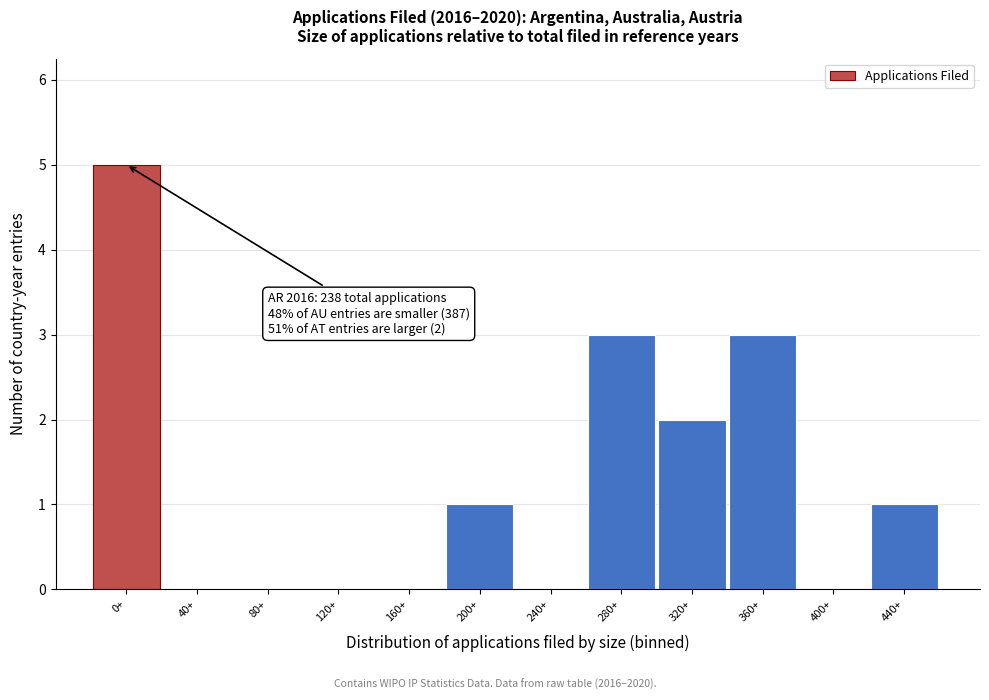

Reading right to left, transcribe all the data shown in this chart.

440+=1	400+=0	360+=3	320+=2	280+=3	240+=0	200+=1	160+=0	120+=0	80+=0	40+=0	0+=5